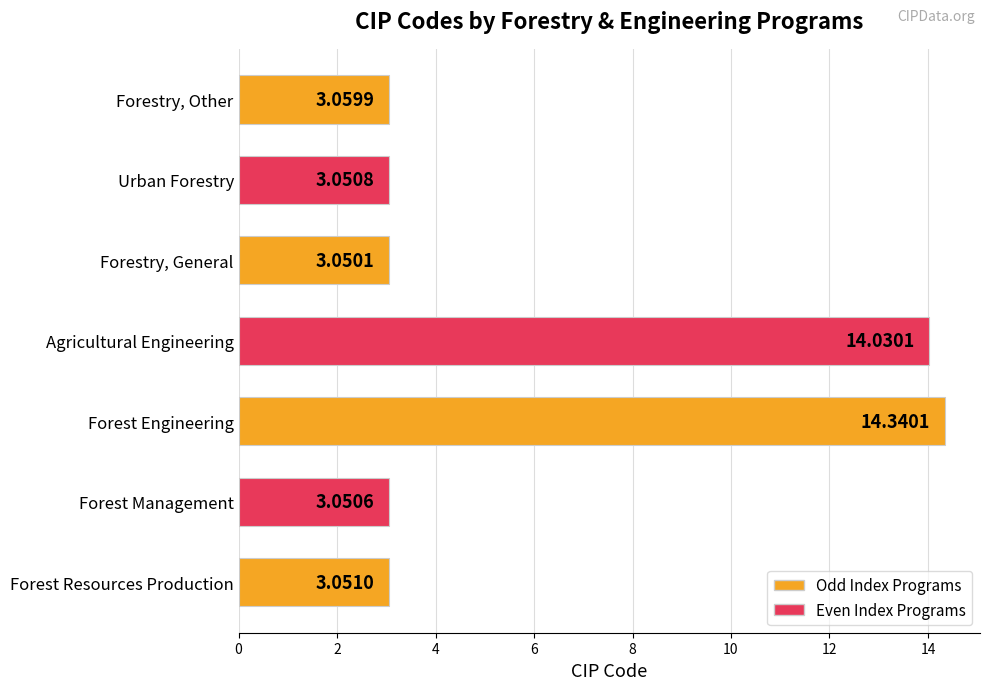

Rank the categories by value from lowest to highest.

Forestry, General, Forest Management, Urban Forestry, Forest Resources Production, Forestry, Other, Agricultural Engineering, Forest Engineering